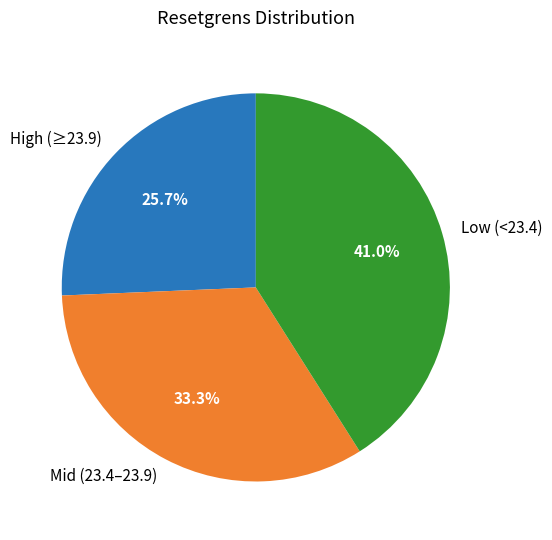

Is there any slice that represents more than half of the pie?

No